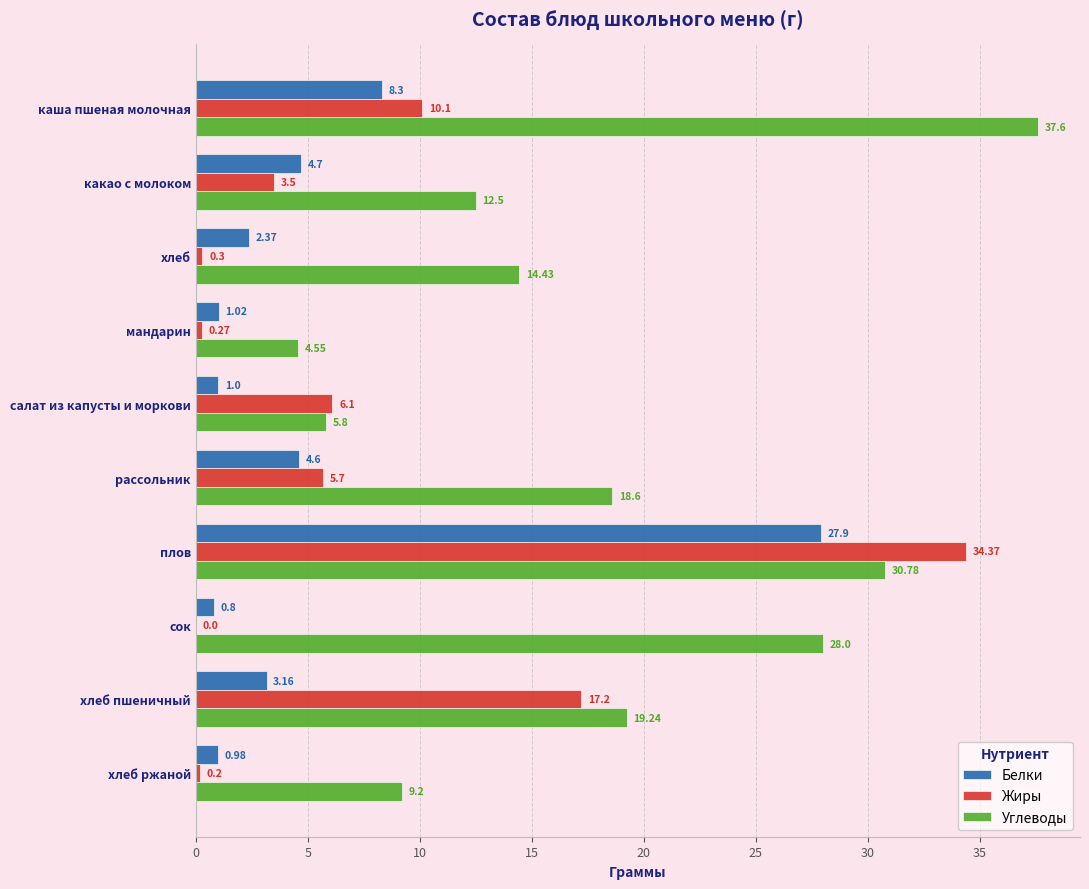

What is the total value across all series at хлеб?

17.1